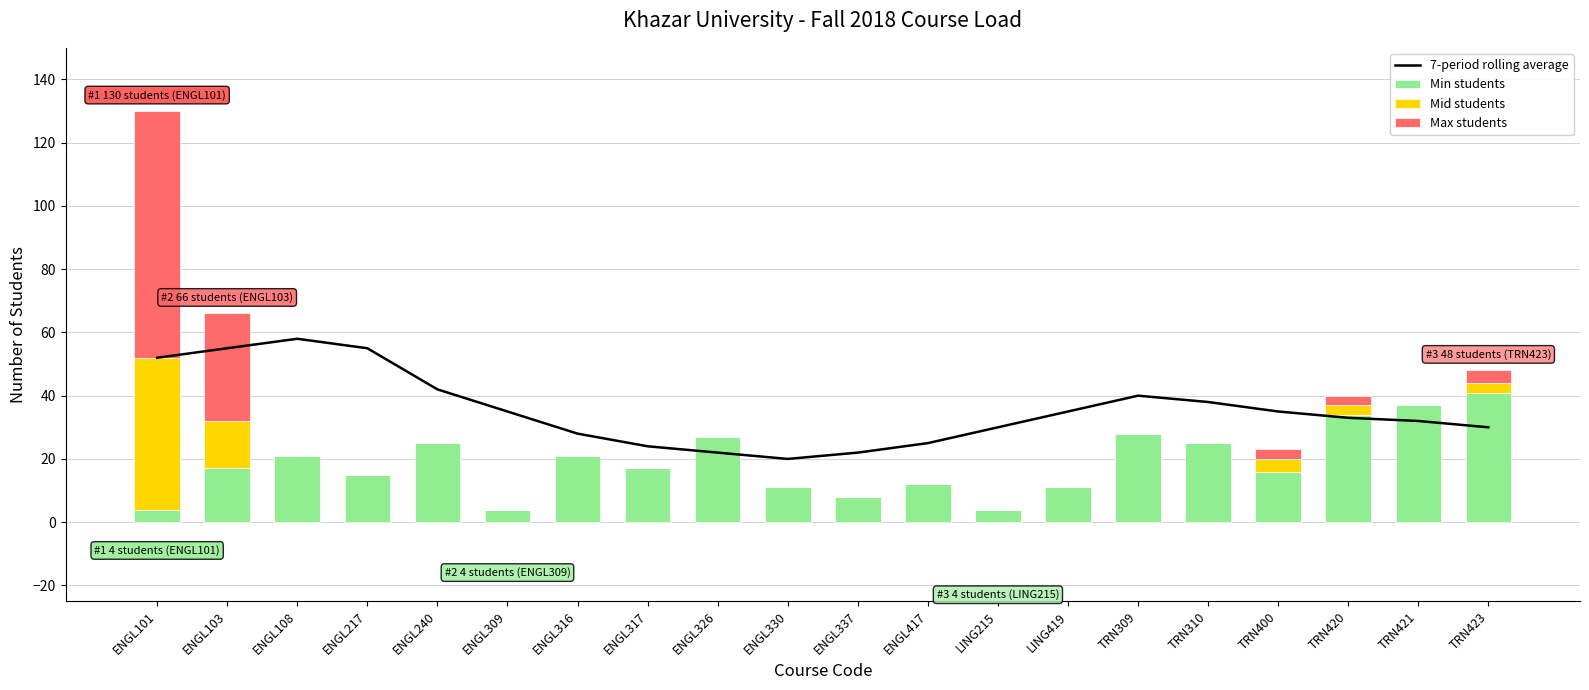

How many distinct data groups are displayed?

4